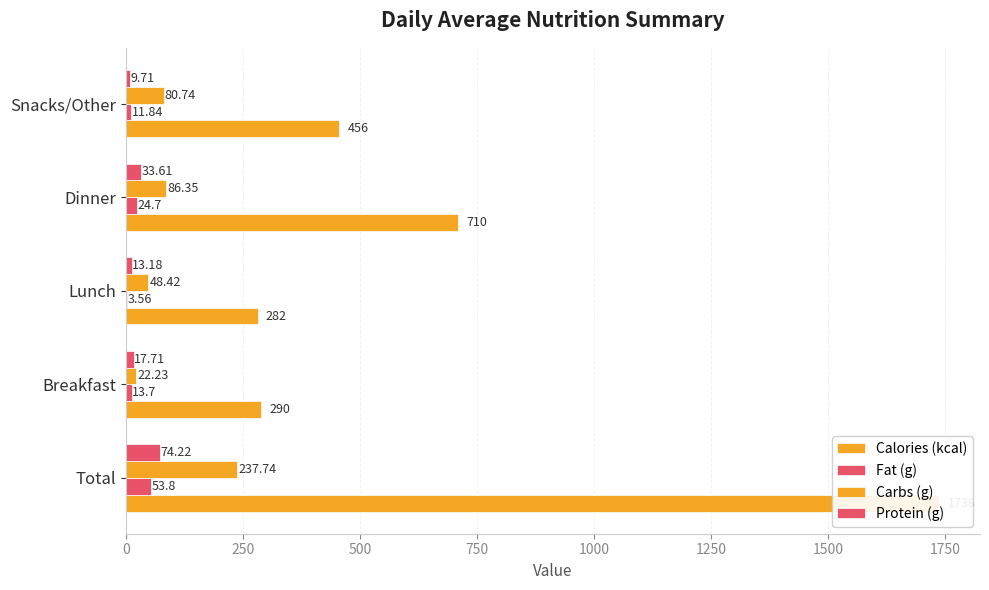

What is the average value of the Carbs (g) series?

95.1